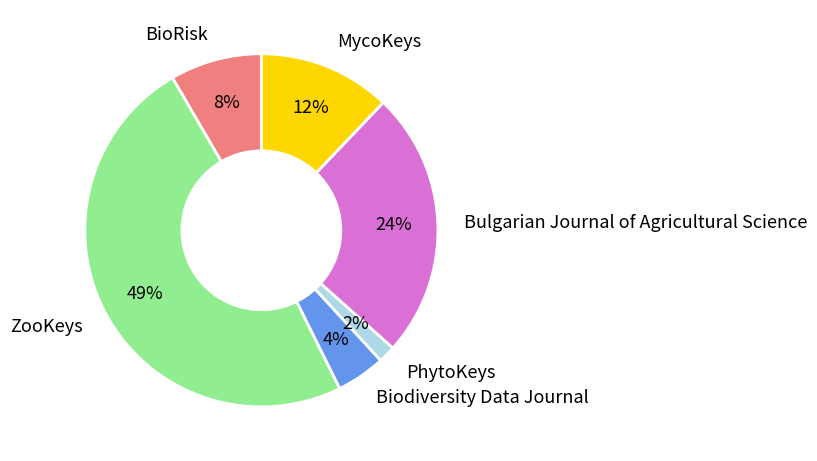

Count the number of slices in the pie.

6